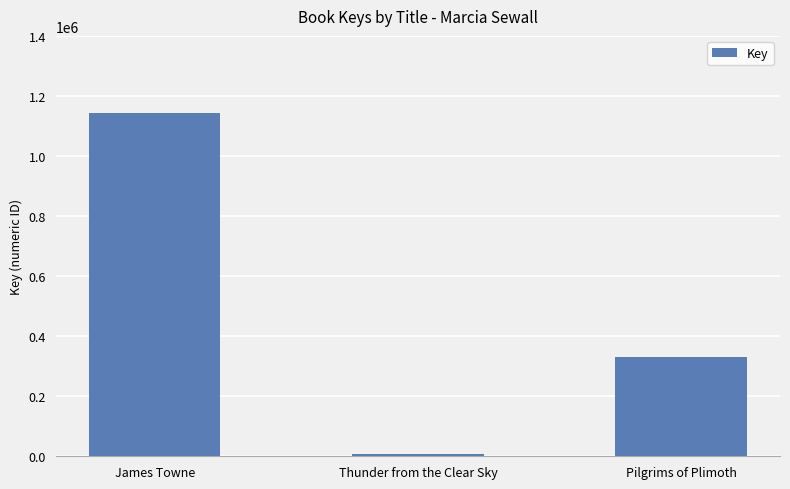

What is the sum of all values?

1482459